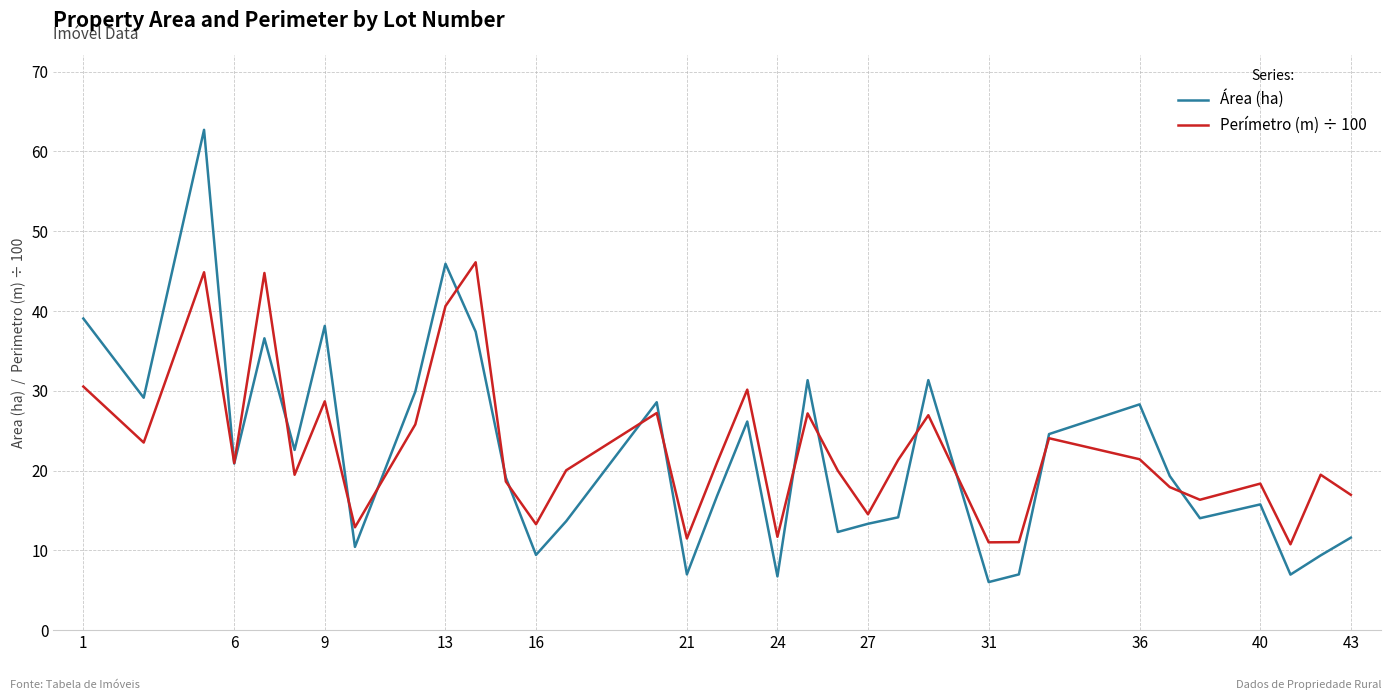

True or false: Área (ha) has more than 1 interior local peaks.

True